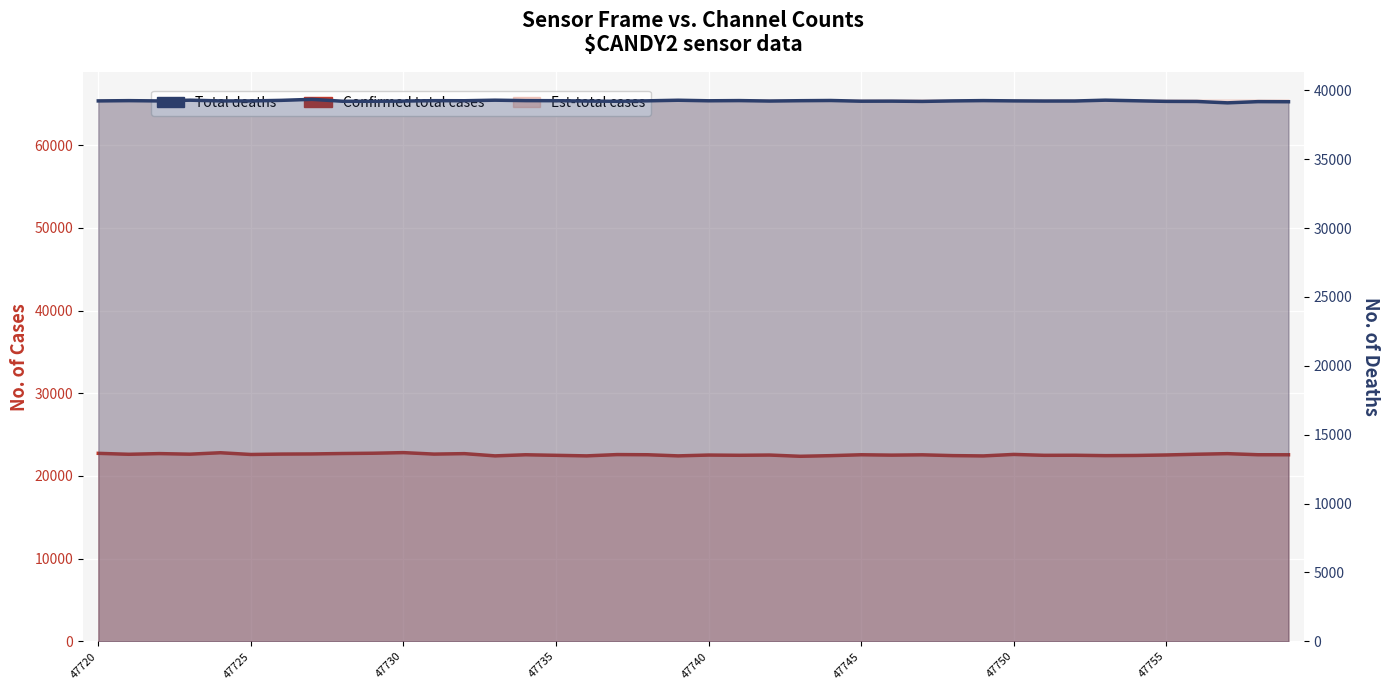

At 47735, list the series in order from largest to smallest.

Total deaths, Confirmed total cases